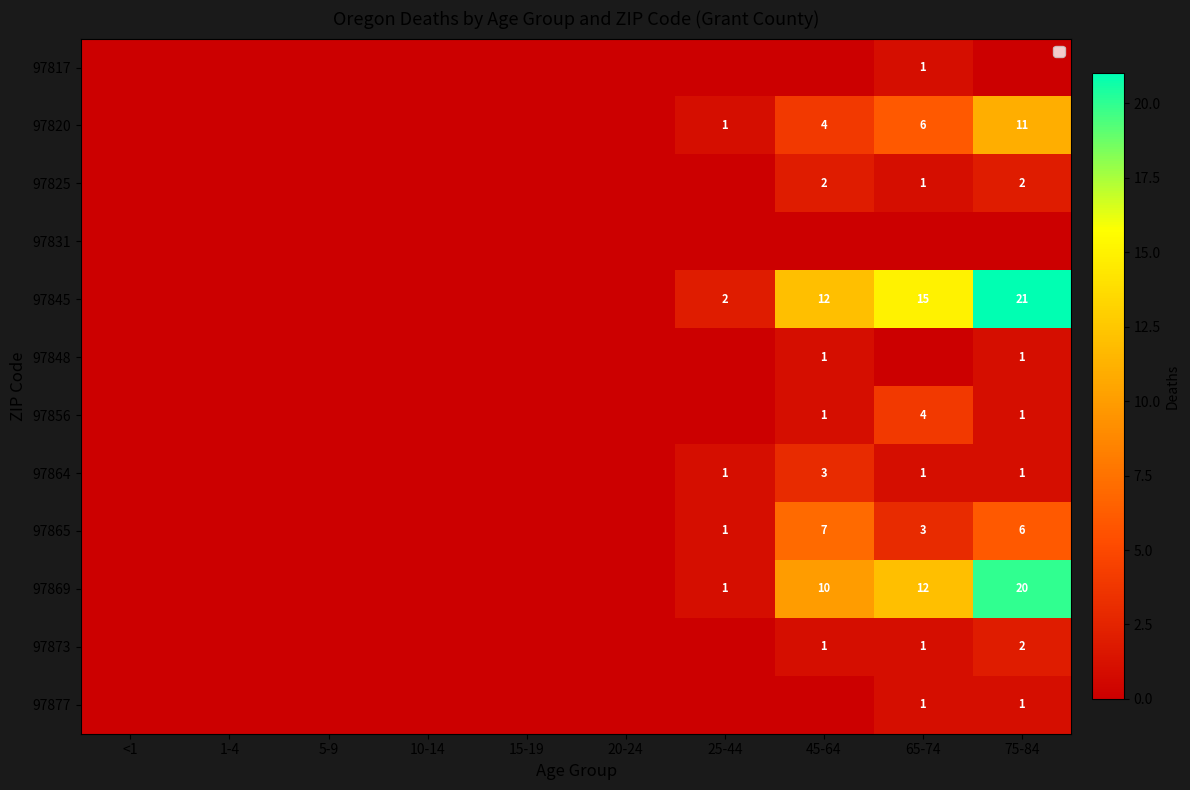

Which category has the lowest value across all series?

<1